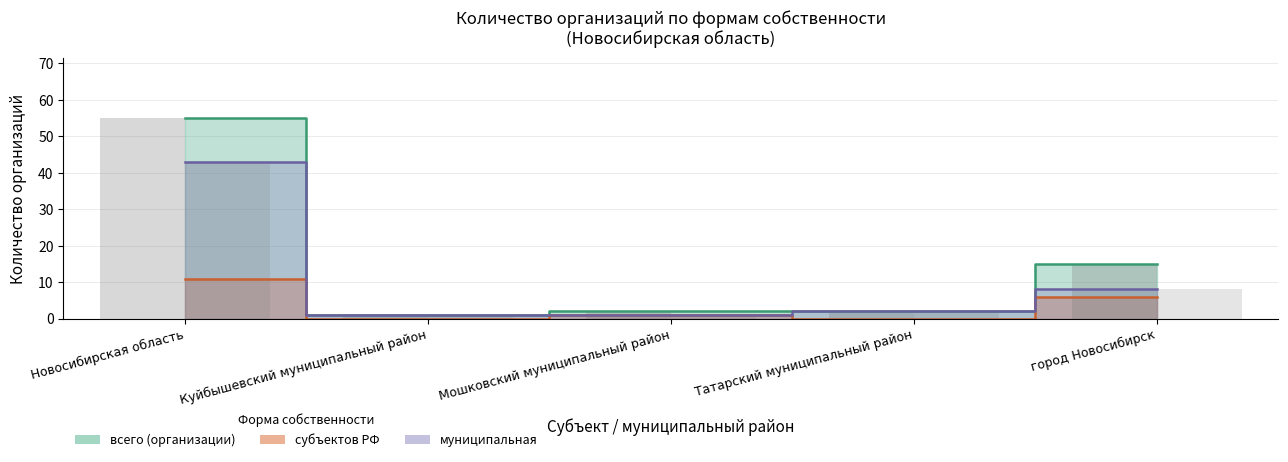

Rank the series by their maximum value, from highest to lowest.

всего (организации), муниципальная, субъектов РФ